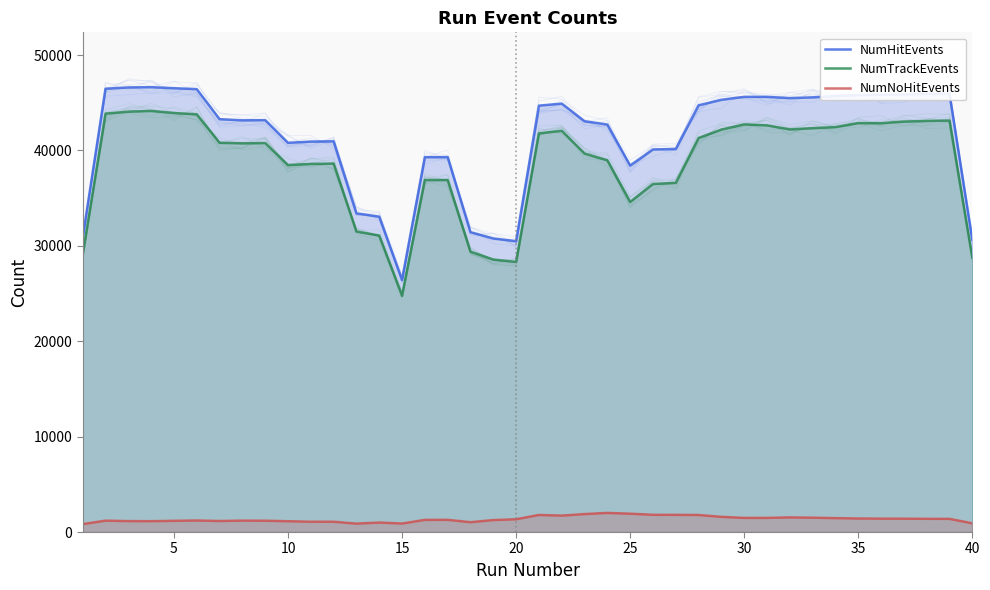

What is the value of the NumNoHitEvents point at the 30th from the left?

1481.3